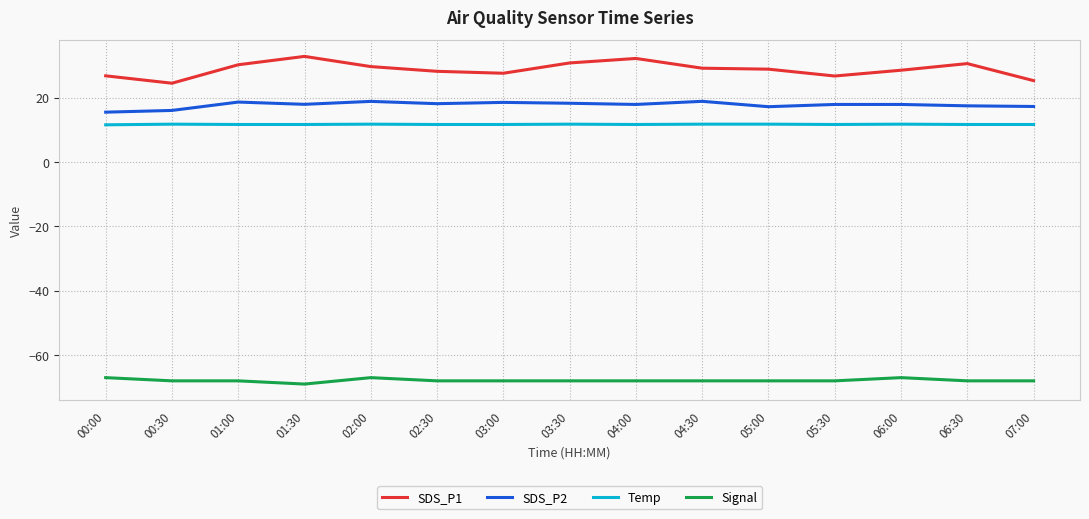

What position from the left is 00:30?

2